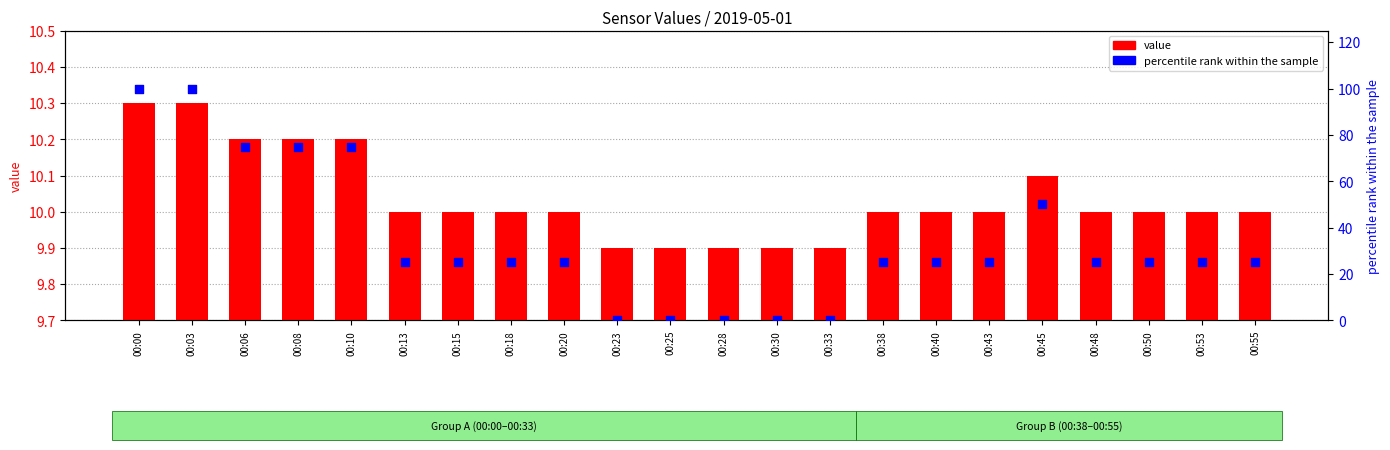

At how many categories does at least one series exceed 76?

2